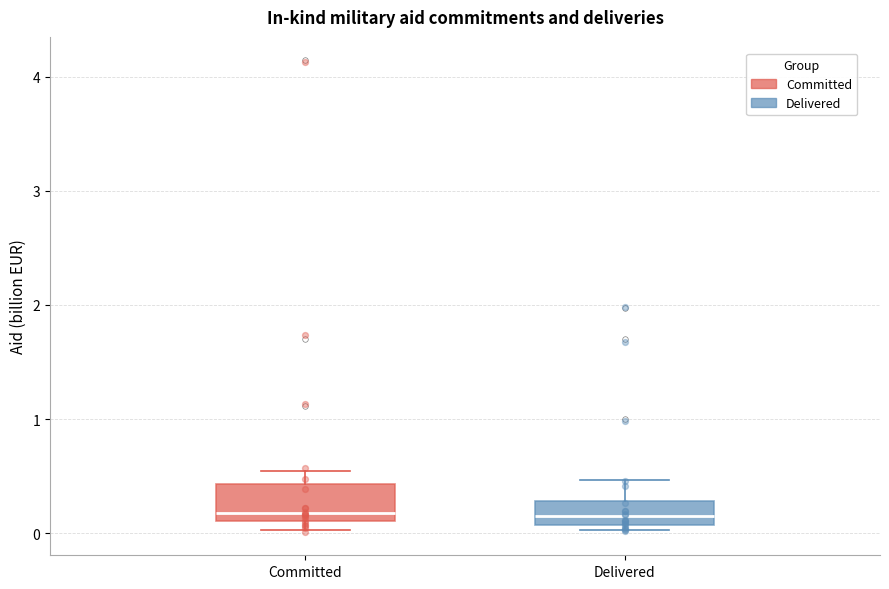

Which box is the tallest, from its lower edge to its upper edge?

Committed